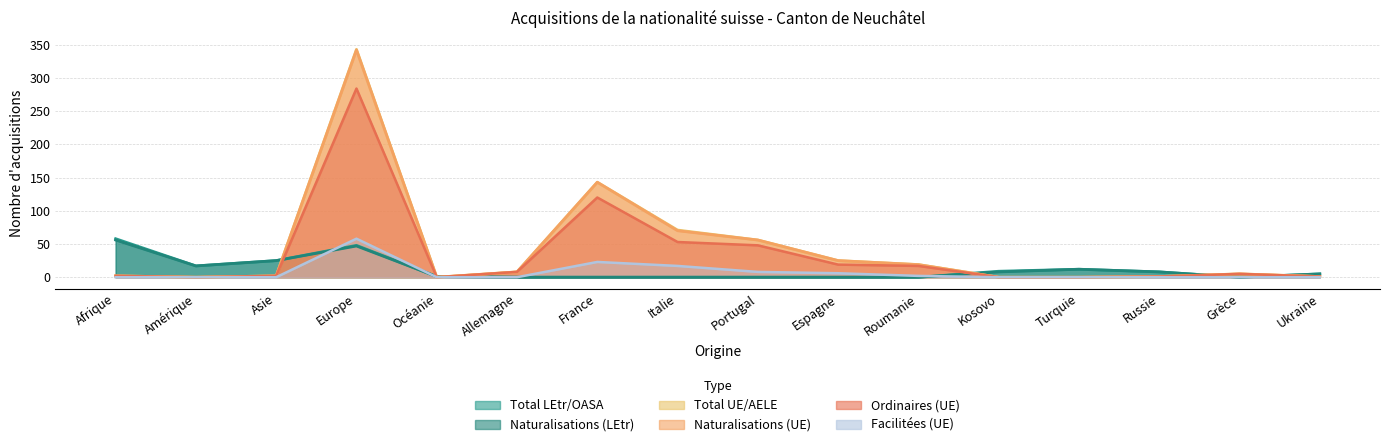

The Naturalisations (LEtr) series shows 32 at Europe. True or false?

False